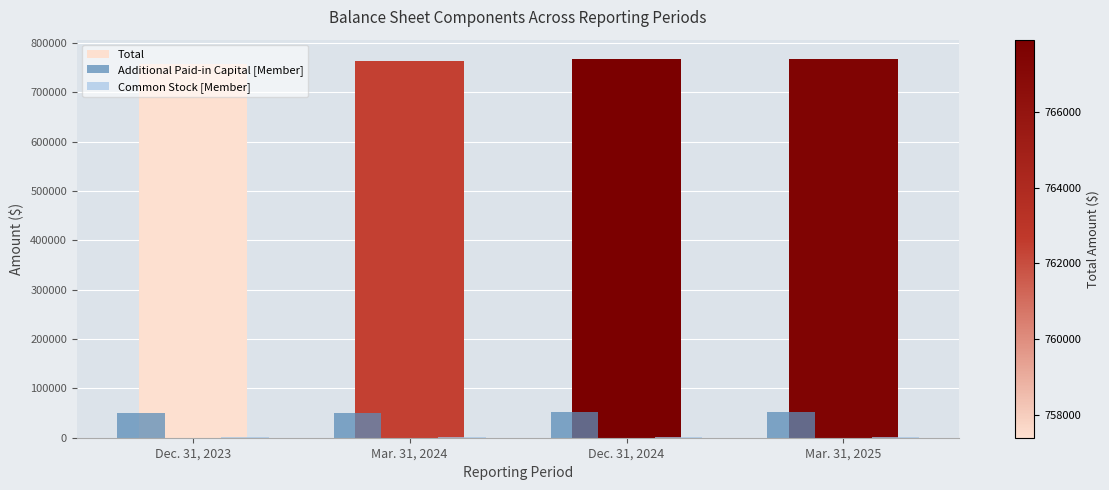

The value of Additional Paid-in Capital [Member] at Mar. 31, 2024 is 82364. True or false?

False